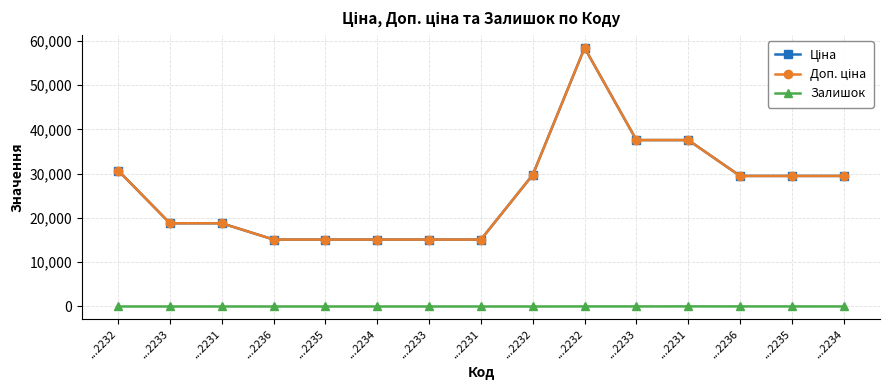

Does the chart have visible grid lines?

Yes